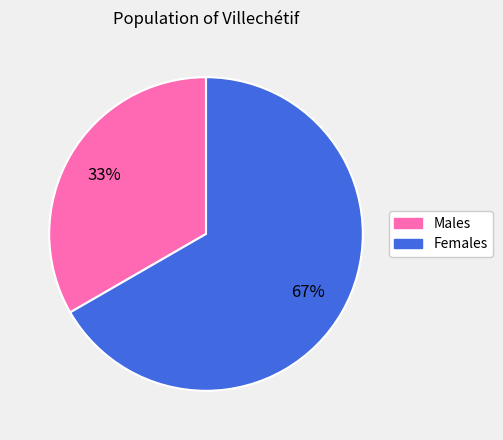

Is there any slice that represents more than half of the pie?

Yes